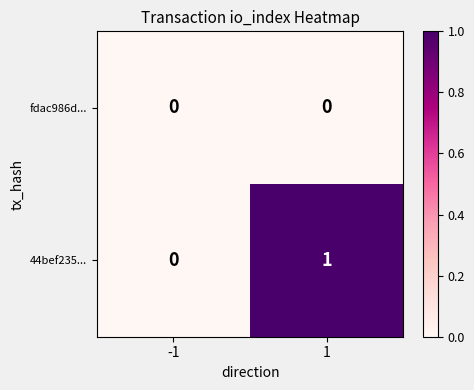

Between -1 and 1, which series saw the biggest shift?

44bef235...